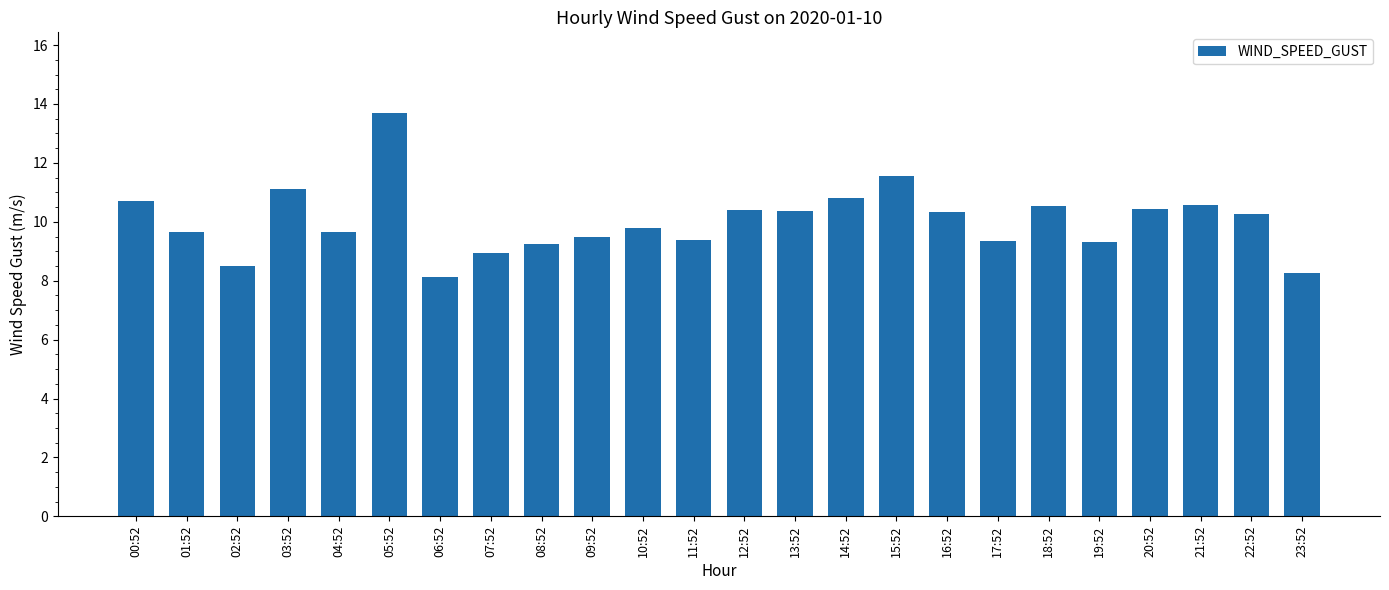

Is it true that the value at 18:52 is 4.5?

False